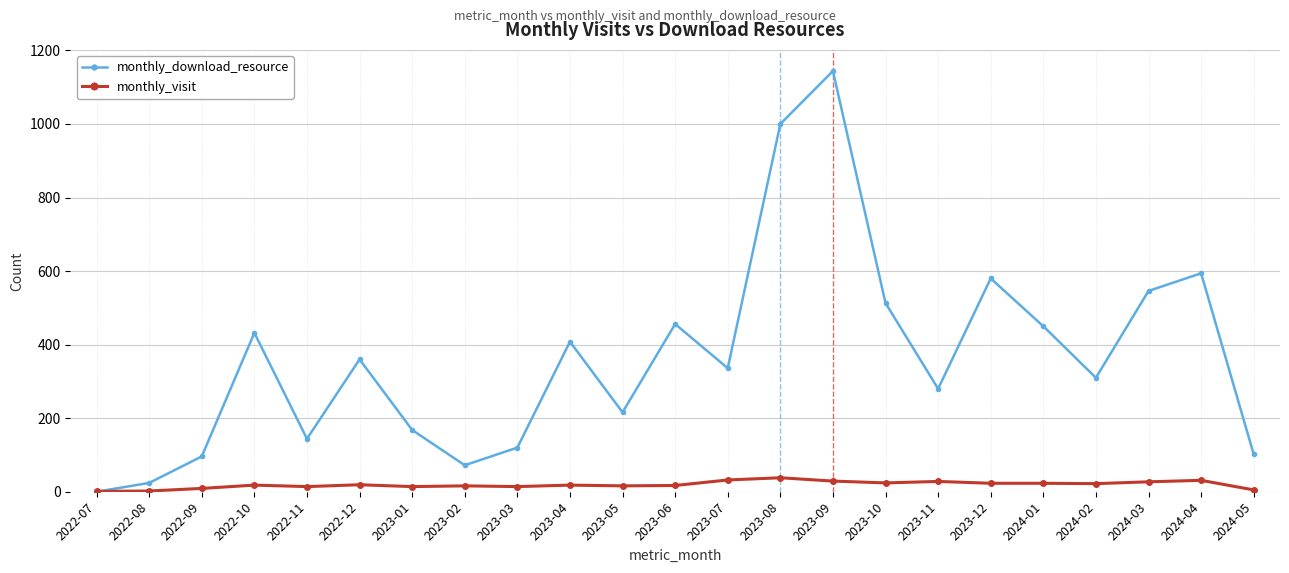

In monthly_download_resource, how many points are higher than both neighbors (excluding endpoints)?

7